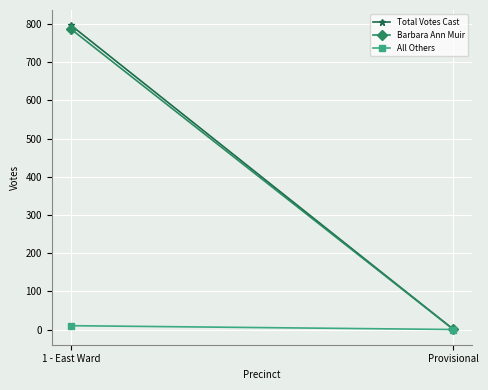

True or false: All Others has a value of 0 at Provisional.

True